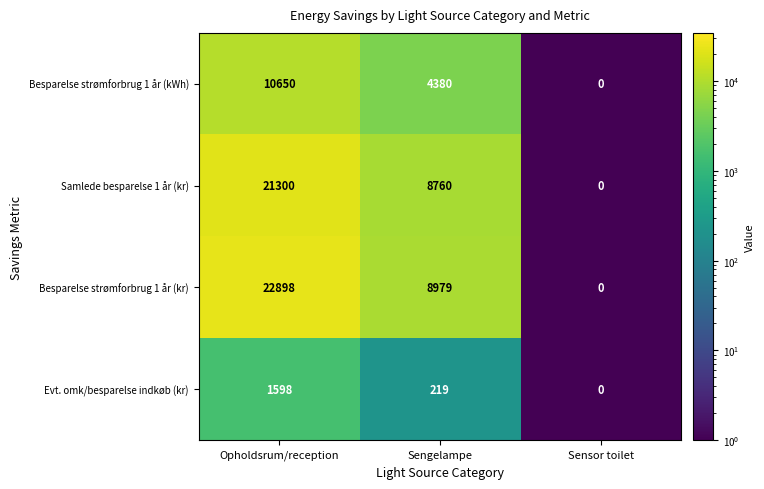

Which series changed the most between Sengelampe and Sensor toilet?

Besparelse strømforbrug 1 år (kr)